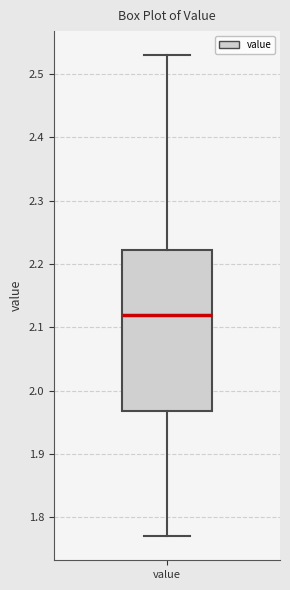

Read this box plot against the y-axis: the position of the median line, the range covered by the box, and the ends of both whiskers. The values are not printed on the chart, so give them approximately, as read against the axis.

median 2.12, box 1.97 to 2.22, whiskers 1.77 to 2.53